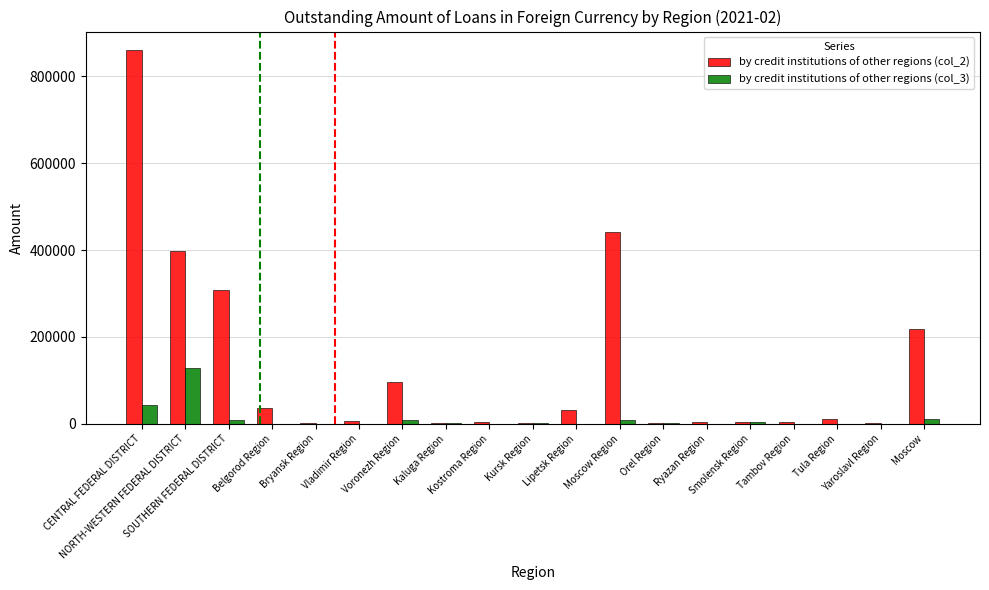

Does the chart contain stacked bars?

No